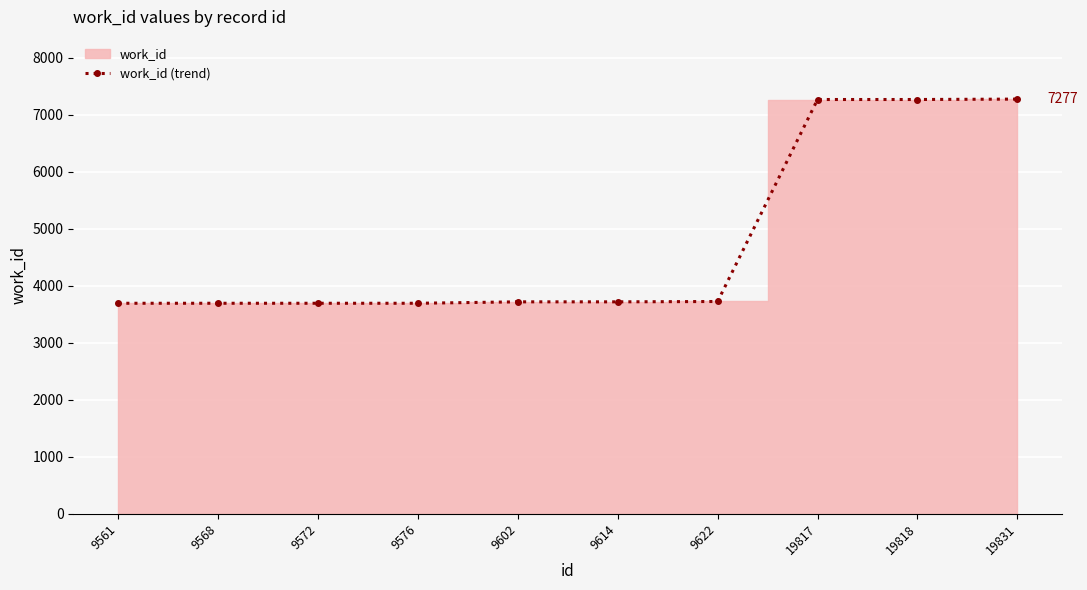

Is it true that the value at 19831 is 7277?

True